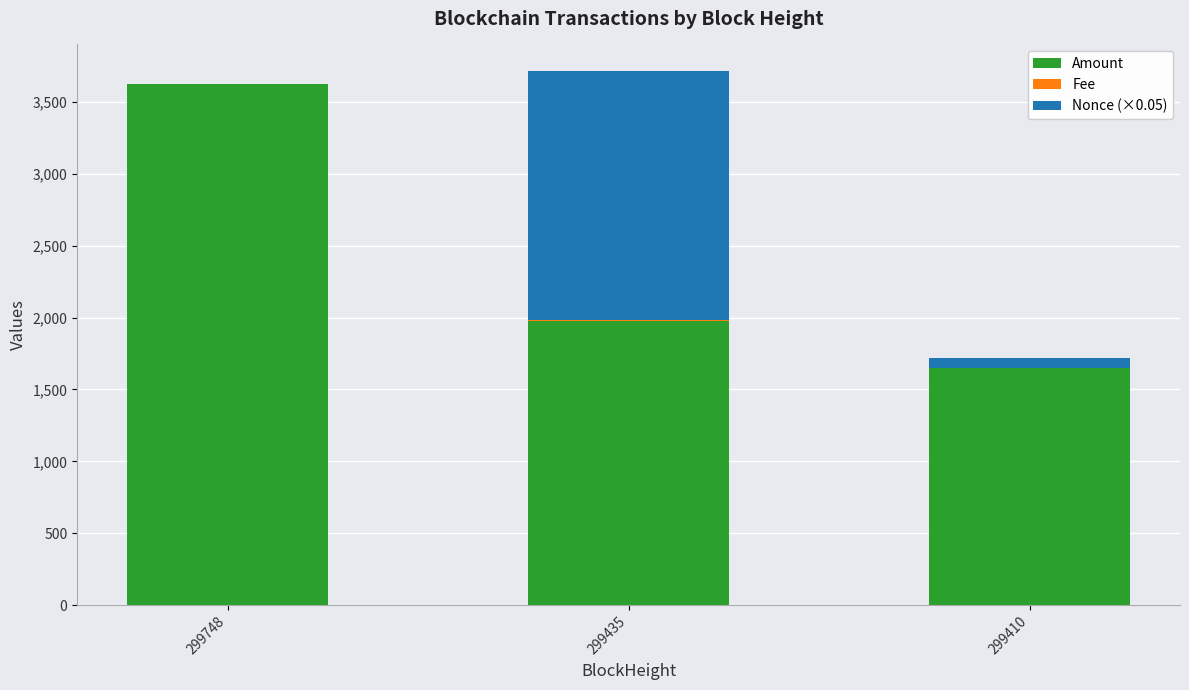

How many categories are shown in the chart?

3